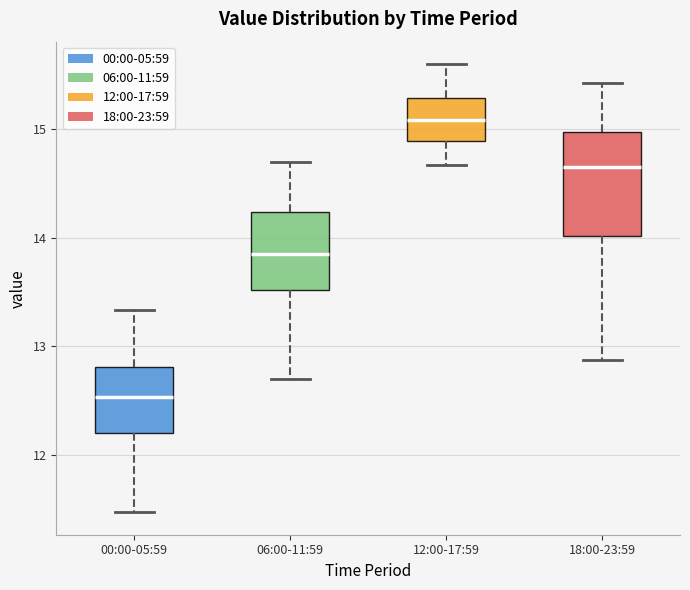

Which box has the highest median line?

12:00-17:59